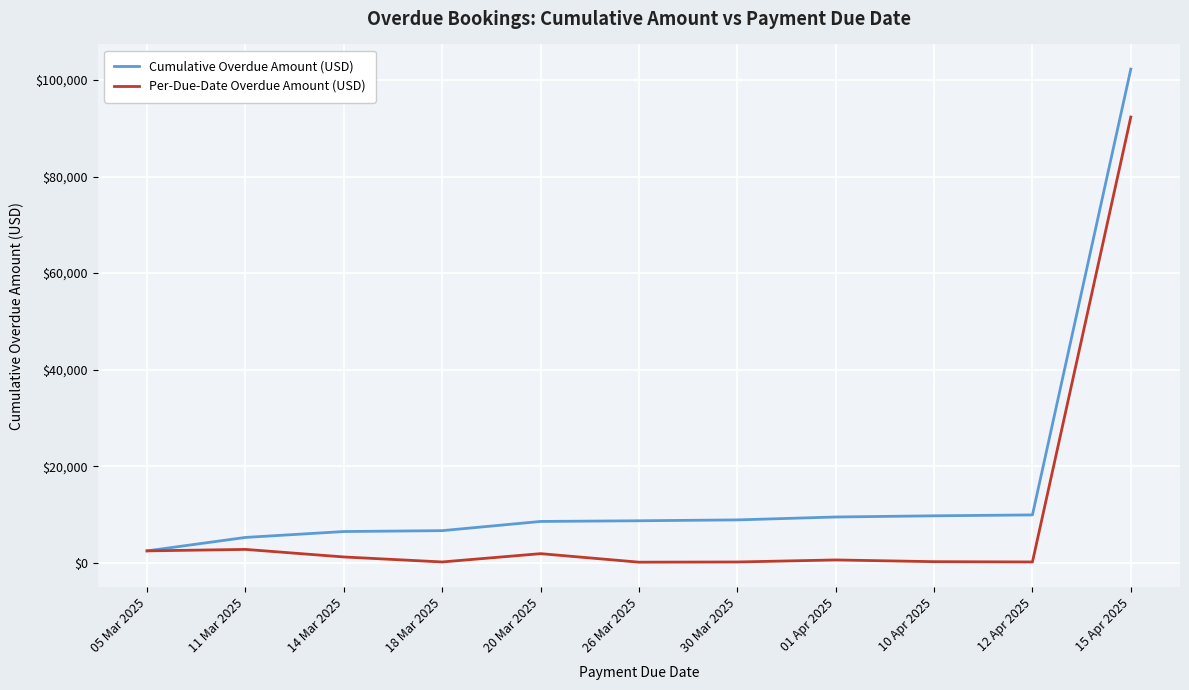

What is the maximum value for Per-Due-Date Overdue Amount (USD)?

92327